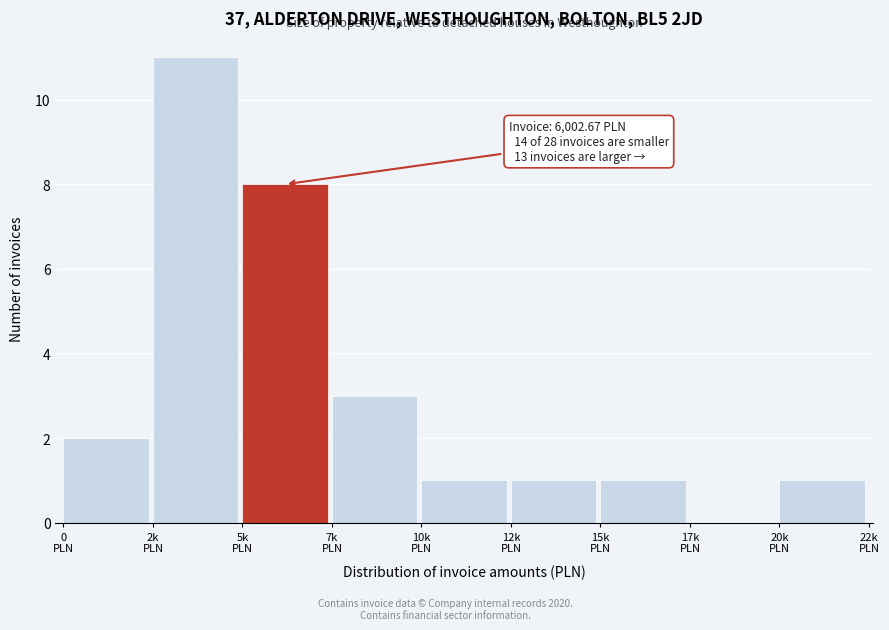

What is the sum of all values?

28